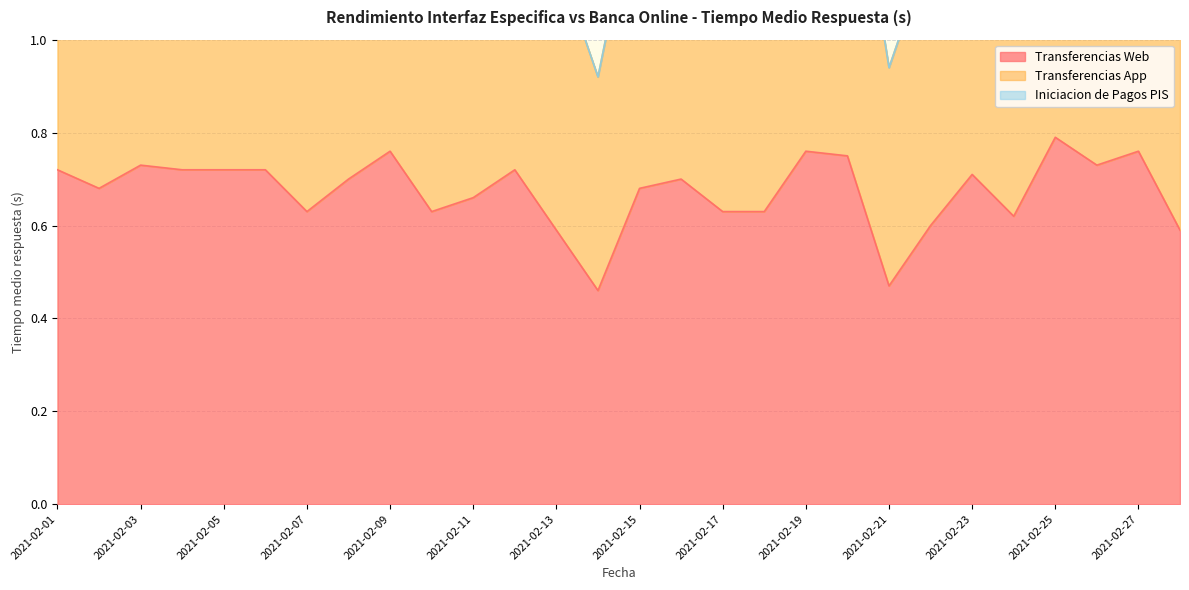

At which category does Transferencias App reach its first local peak?

2021-02-03